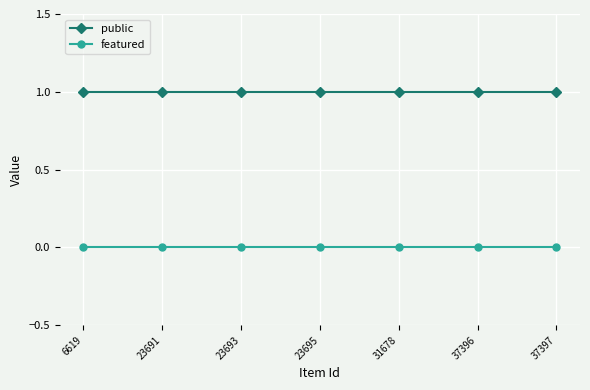

The value of public at 23691 is 2. True or false?

False